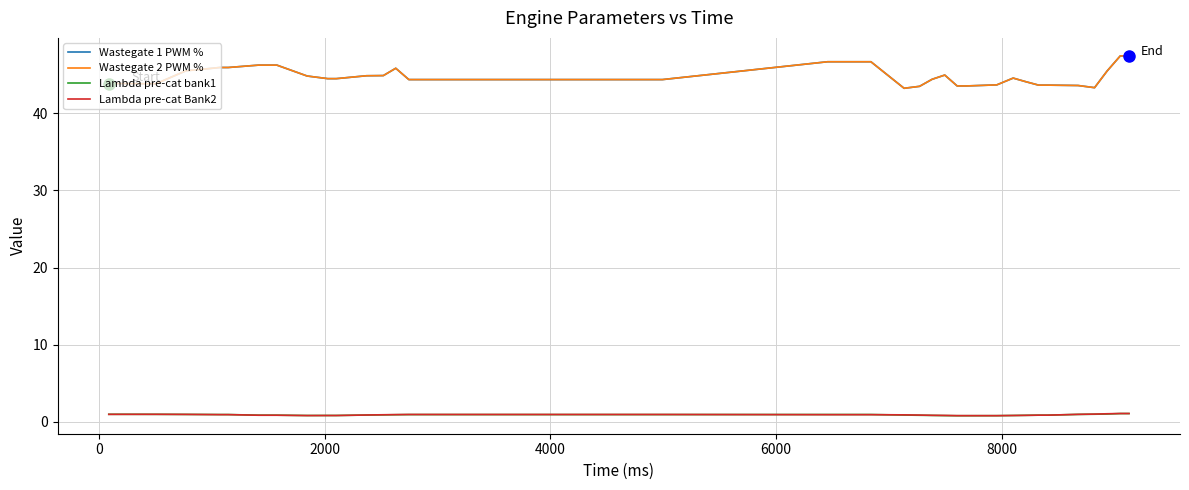

Which series has the largest total across all categories?

Wastegate 1 PWM %